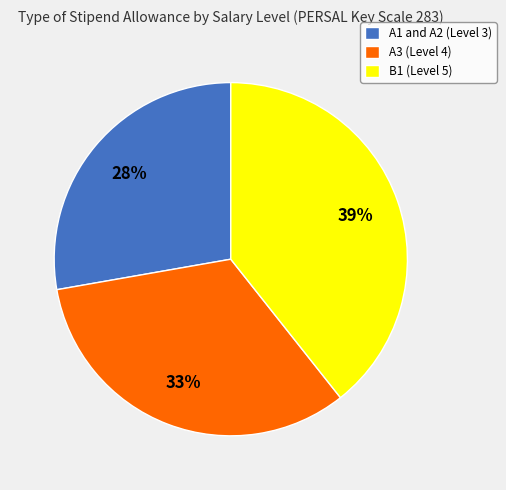

Rank the categories by value from highest to lowest.

B1 (Level 5), A3 (Level 4), A1 and A2 (Level 3)